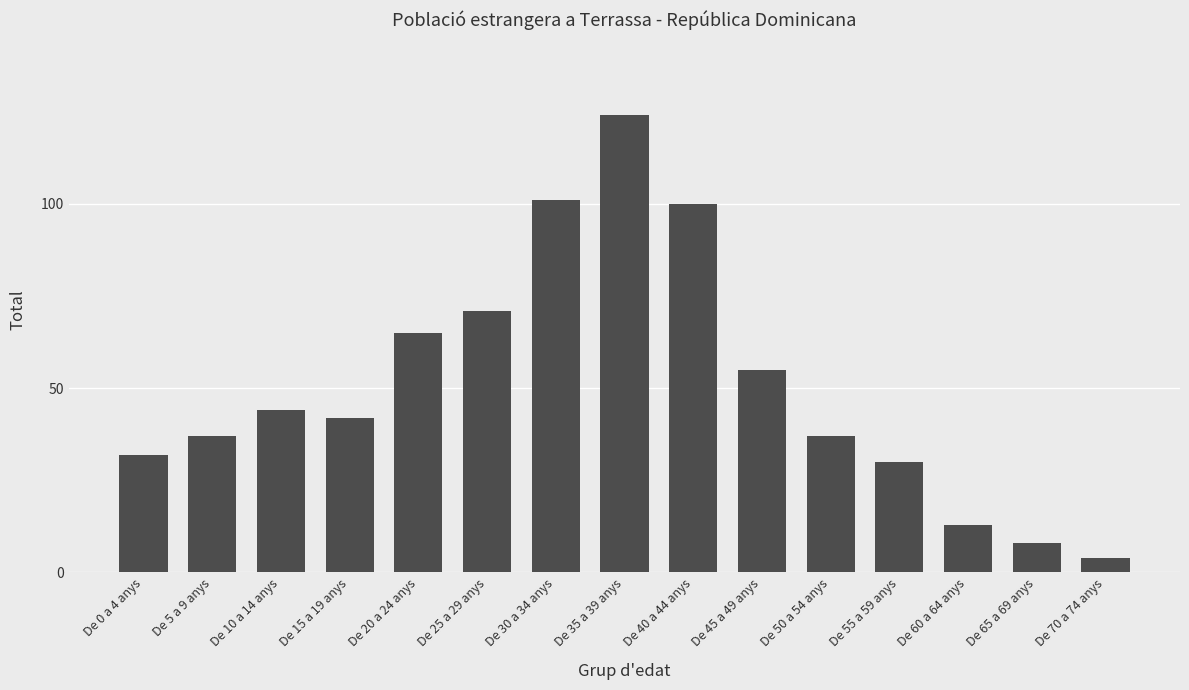

Reading left to right, what are all the values shown in this chart?

32	37	44	42	65	71	101	124	100	55	37	30	13	8	4